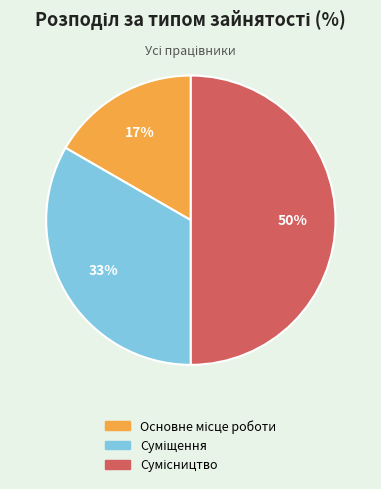

To the nearest percent, what is the average slice percentage?

33%